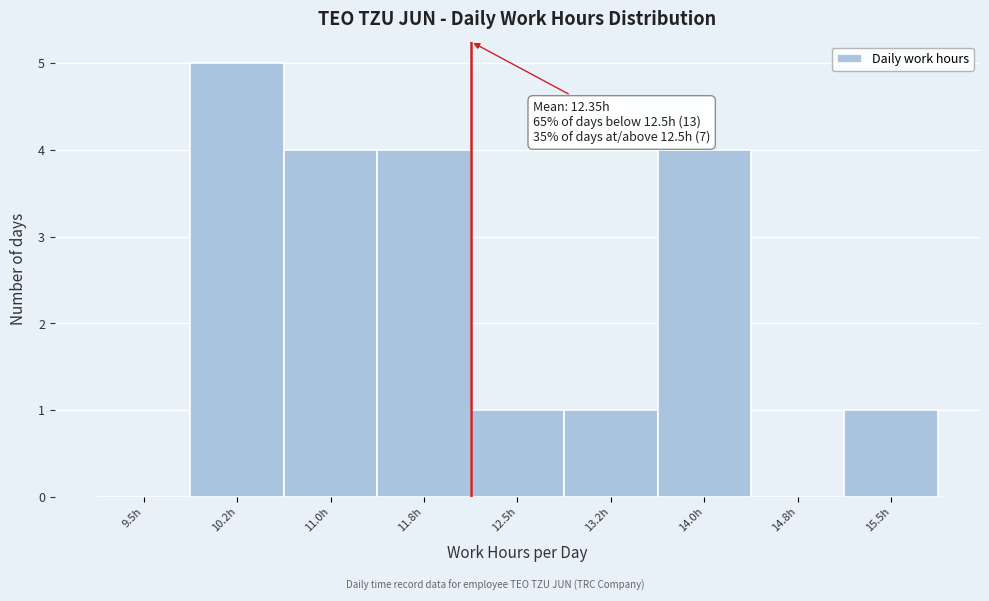

Reading left to right, extract all data points from this chart.

9.5h=0	10.2h=5	11.0h=4	11.8h=4	12.5h=1	13.2h=1	14.0h=4	14.8h=0	15.5h=1